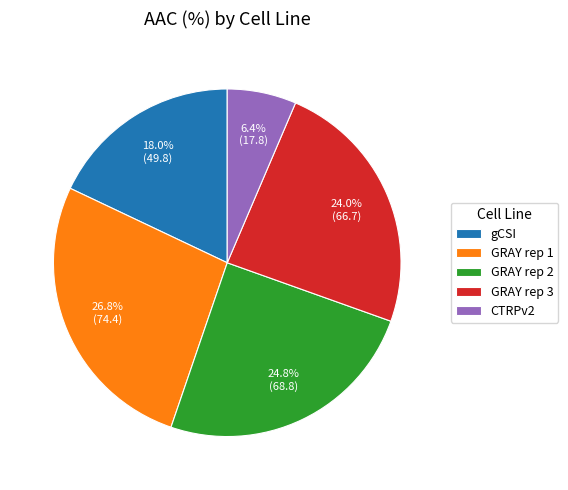

Which category has the smallest portion of the pie?

CTRPv2